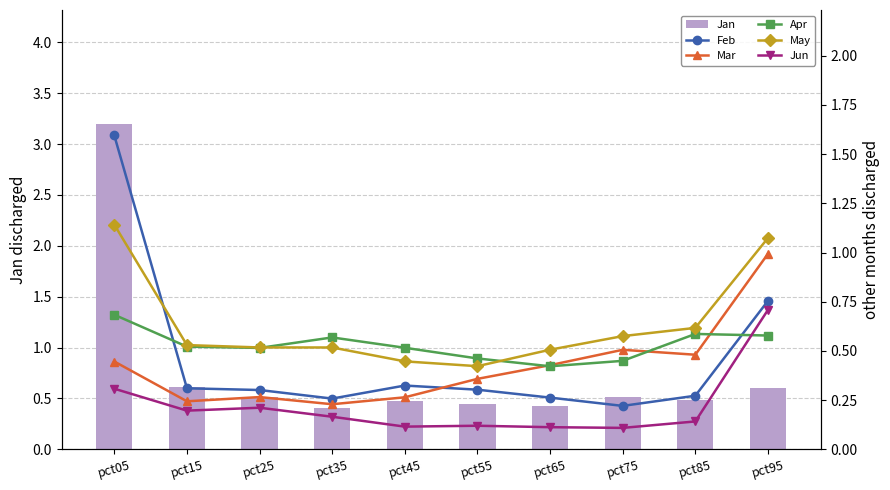

Rank the series by their maximum value, from lowest to highest.

Apr, Jun, Mar, May, Feb, Jan